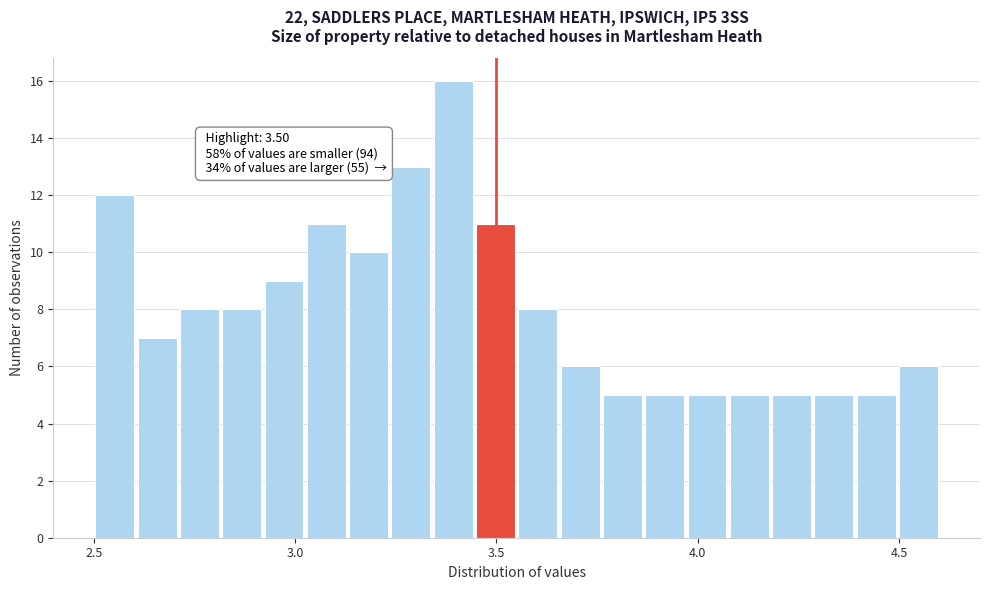

Around what value on the x-axis is the tallest bar? Give the approximate position of its centre, as read against the axis.

3.40